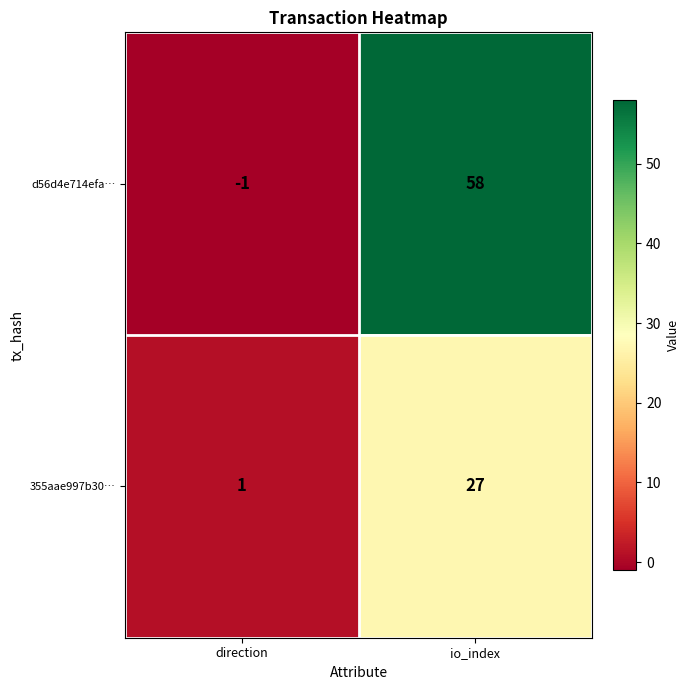

Between direction and io_index, which series saw the biggest shift?

d56d4e714efa…